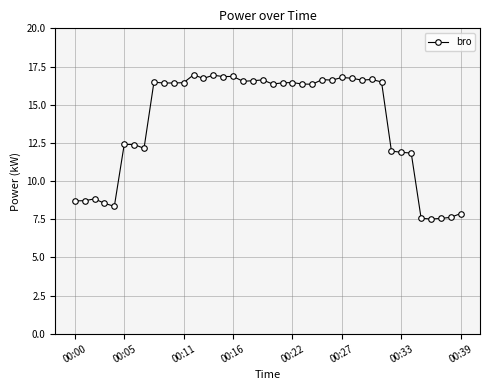

True or false: there are more than 1 points higher than both neighbors.

True